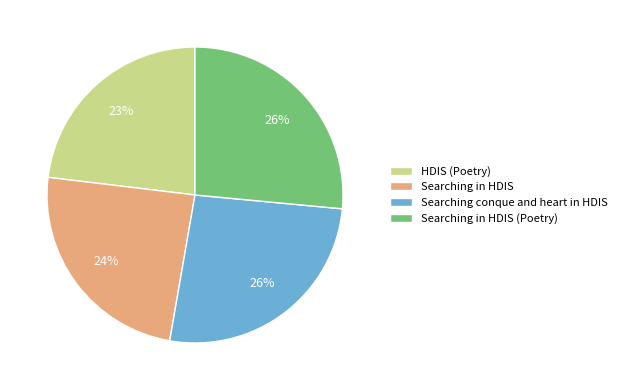

What is the ratio of the value at HDIS (Poetry) to the value at Searching conque and heart in HDIS?

0.9